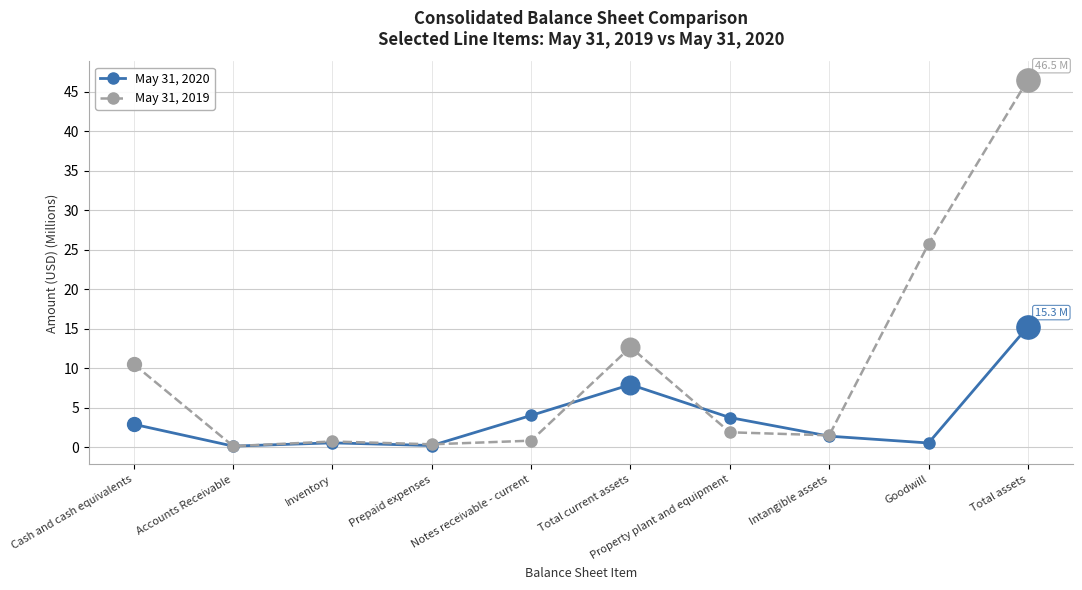

What is the total value across all series at Prepaid expenses?

0.6